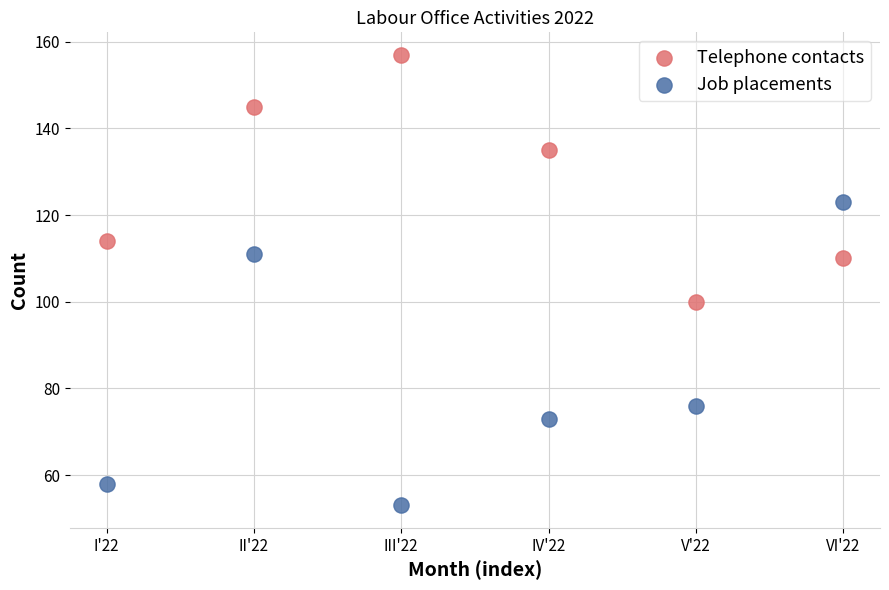

In the Telephone contacts series, what Y value is closest to 128?

135